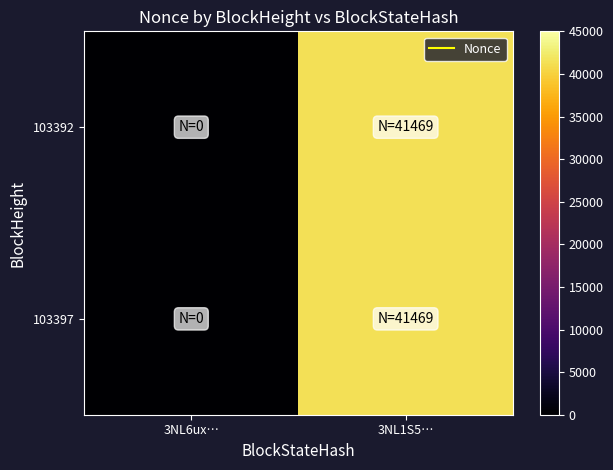

Reading right to left, extract all data points from this chart.

103392: 3NL1S5…=41469	3NL6ux…=0
103397: 3NL1S5…=41469	3NL6ux…=0